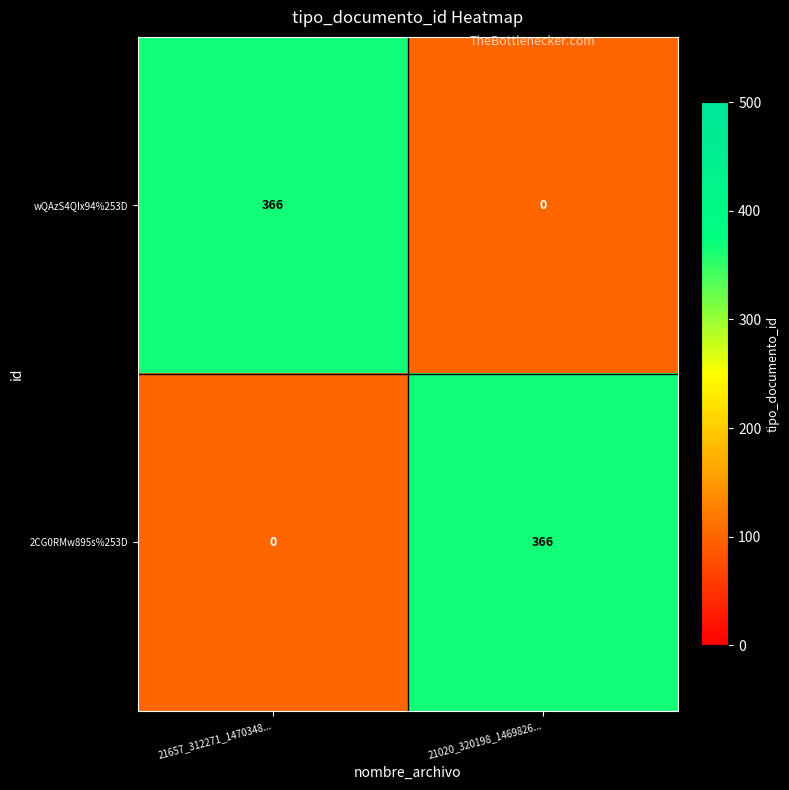

What value does the 2CG0RMw895s%253D series have at 21020_320198_1469826...?

366